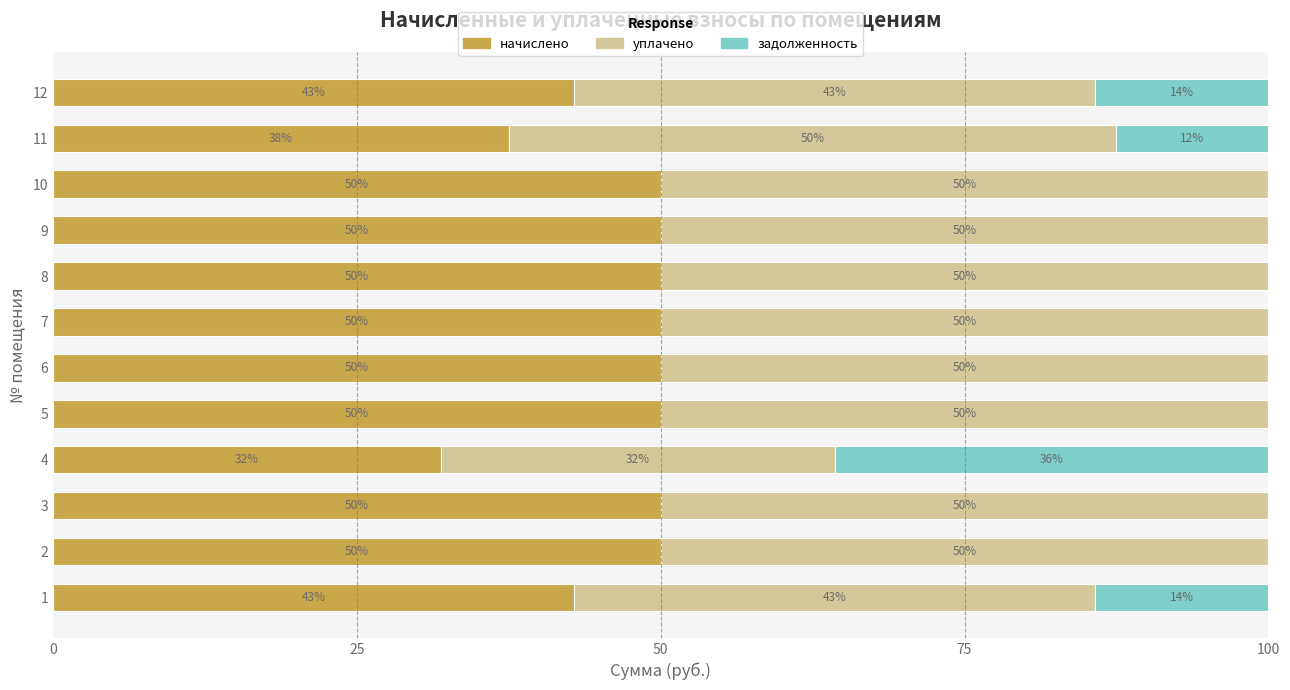

True or false: начислено has a value of 9.5 at 4.

False